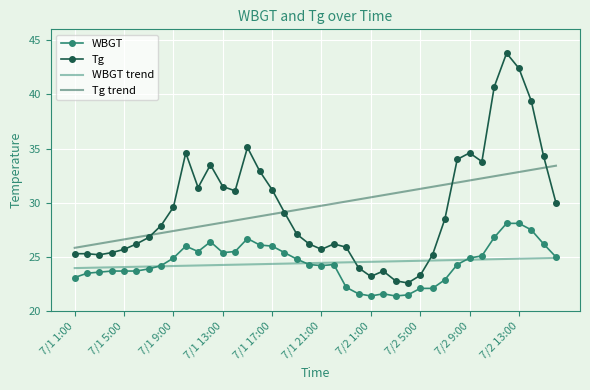

What is the highest value of the Tg series?

43.8